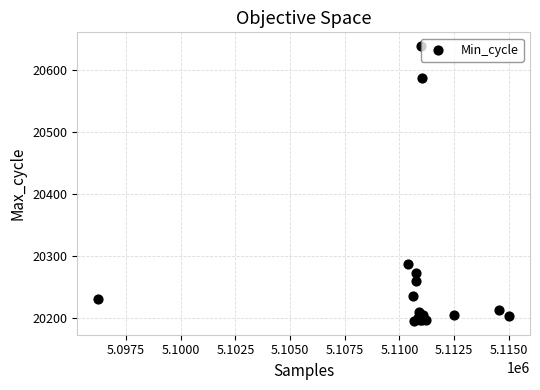

What Y value in the scatter plot is closest to 20416?

20287